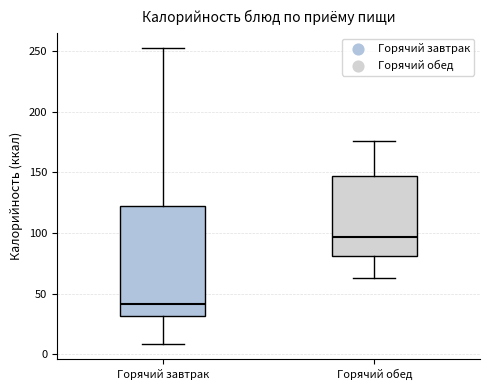

Which box's median line is the lowest?

Горячий завтрак